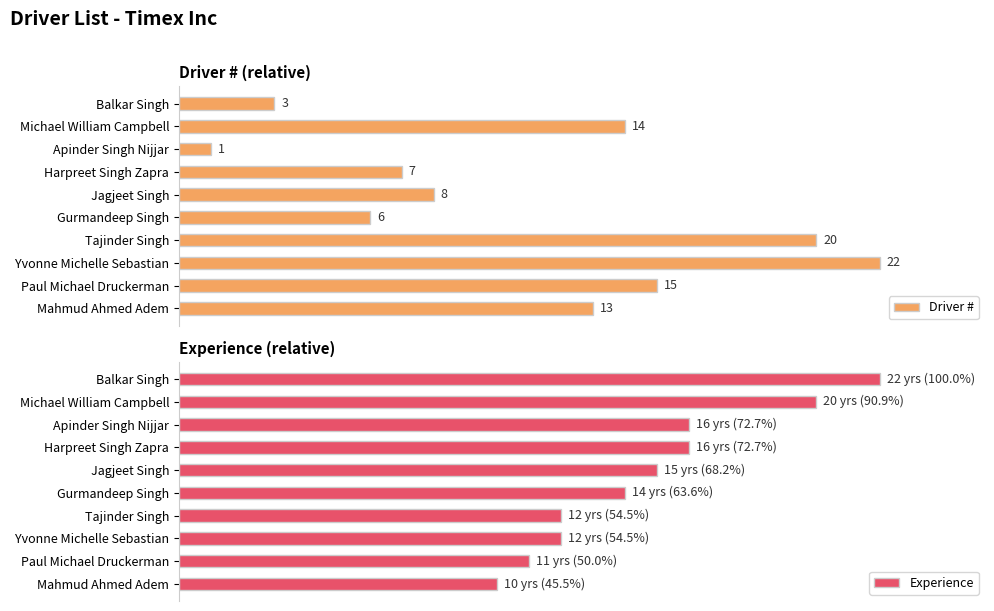

Is it true that Driver # equals 12.5 at Jagjeet Singh?

False